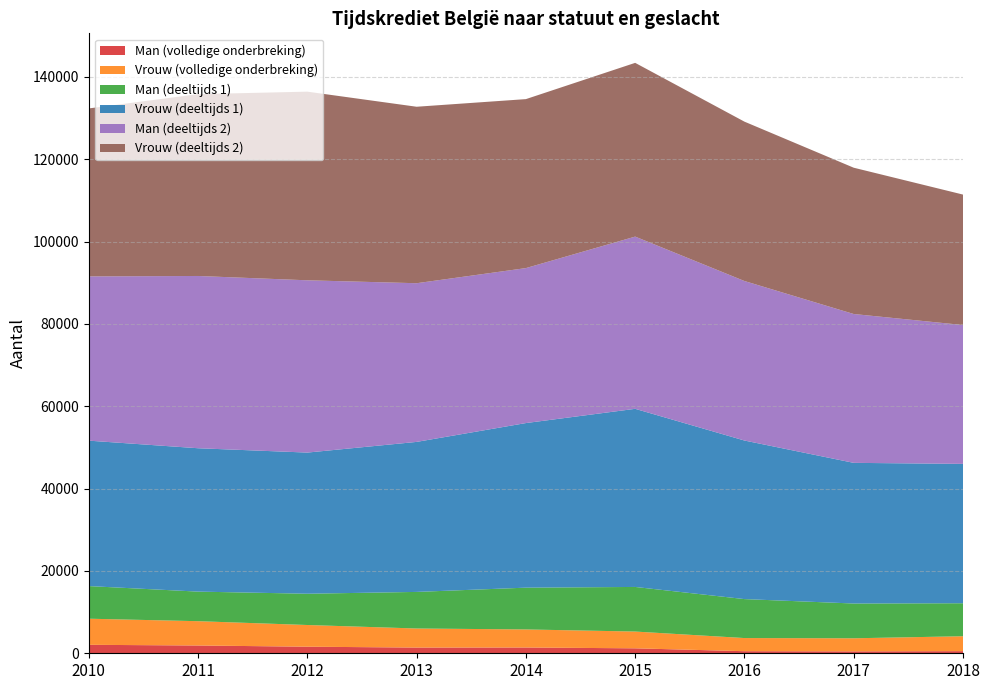

Reading left to right, transcribe all the data shown in this chart.

Man (volledige onderbreking): 2010=2056.0	2011=1890.2	2012=1598.3	2013=1384.8	2014=1403.3	2015=1203.7	2016=506.3	2017=460.9	2018=518.3
Vrouw (volledige onderbreking): 2010=6341.0	2011=5903.8	2012=5268.3	2013=4633.2	2014=4386.8	2015=4073.6	2016=3191.9	2017=3181.1	2018=3622.1
Man (deeltijds 1): 2010=7922.0	2011=7181.6	2012=7595.9	2013=8884.8	2014=10145.7	2015=10832.1	2016=9462.0	2017=8443.7	2018=8010.1
Vrouw (deeltijds 1): 2010=35318.0	2011=34819.2	2012=34278.3	2013=36431.1	2014=39972.5	2015=43257.3	2016=38507.4	2017=34158.9	2018=33842.0
Man (deeltijds 2): 2010=39890.9	2011=41834.3	2012=41839.5	2013=38537.1	2014=37635.7	2015=41825.4	2016=38736.1	2017=36148.1	2018=33723.3
Vrouw (deeltijds 2): 2010=40790.6	2011=44157.0	2012=45810.9	2013=42856.7	2014=41037.2	2015=42195.3	2016=38704.9	2017=35529.4	2018=31683.2